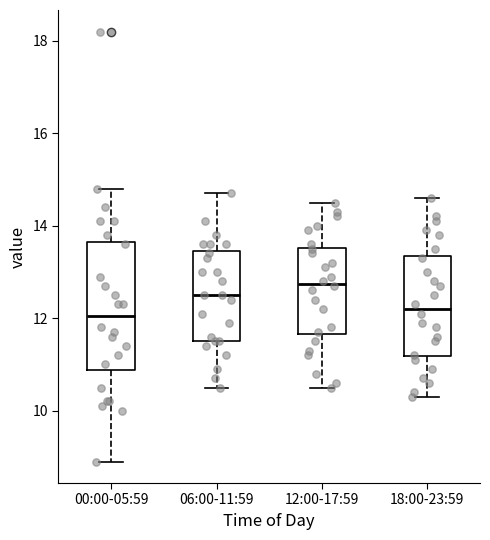

Reading left to right, transcribe this box plot: for each box, give where its median line is, the range the box spans, and where its two whiskers end, as read against the y-axis. The values are not printed on the chart, so give them approximately, as read against the axis.

00:00-05:59: median 12.0, box 10.8 to 13.6, whiskers 9.0 to 14.8
06:00-11:59: median 12.6, box 11.6 to 13.4, whiskers 10.6 to 14.8
12:00-17:59: median 12.8, box 11.6 to 13.6, whiskers 10.6 to 14.6
18:00-23:59: median 12.2, box 11.2 to 13.4, whiskers 10.4 to 14.6